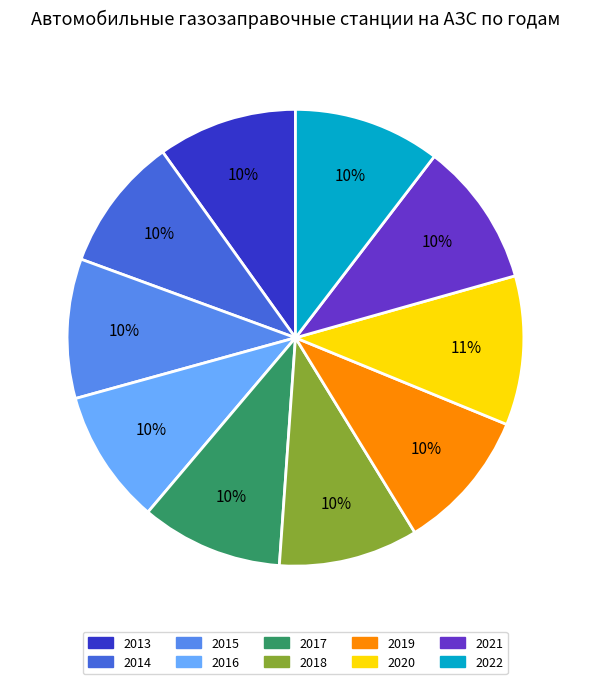

Is the sum of 2022 and 2018 greater than half?

No